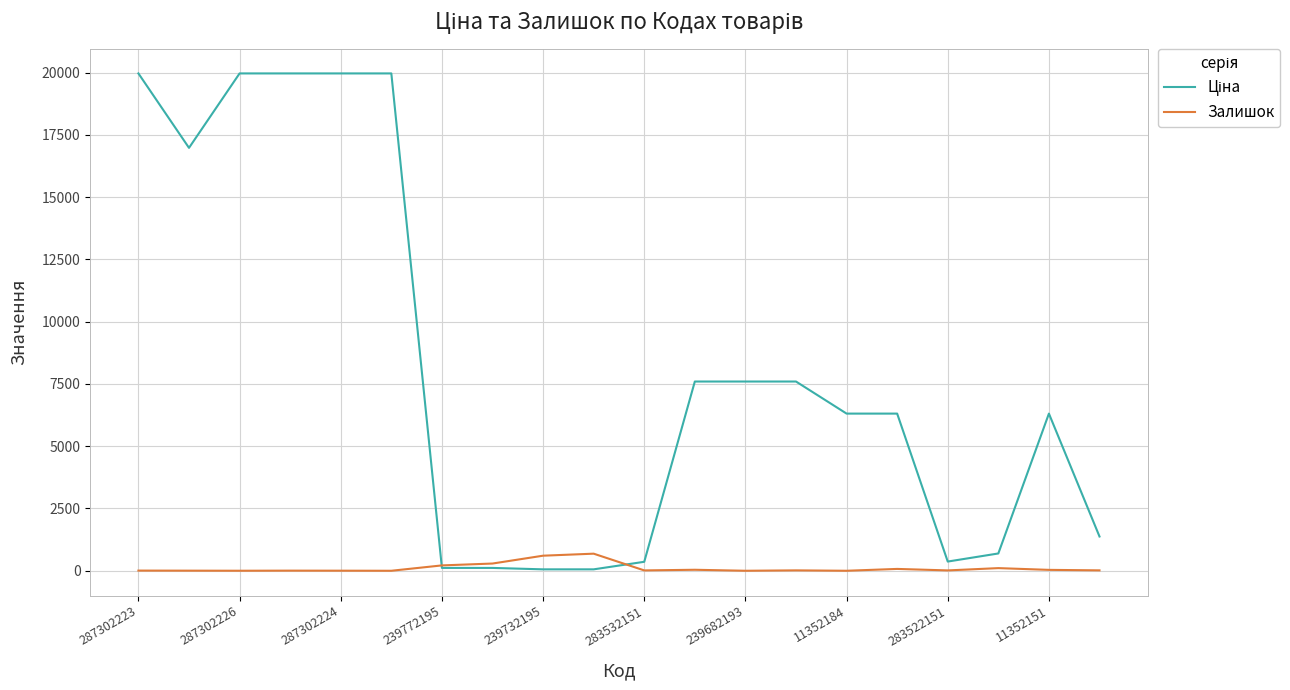

At which category is the sum across all series the highest?

287302223